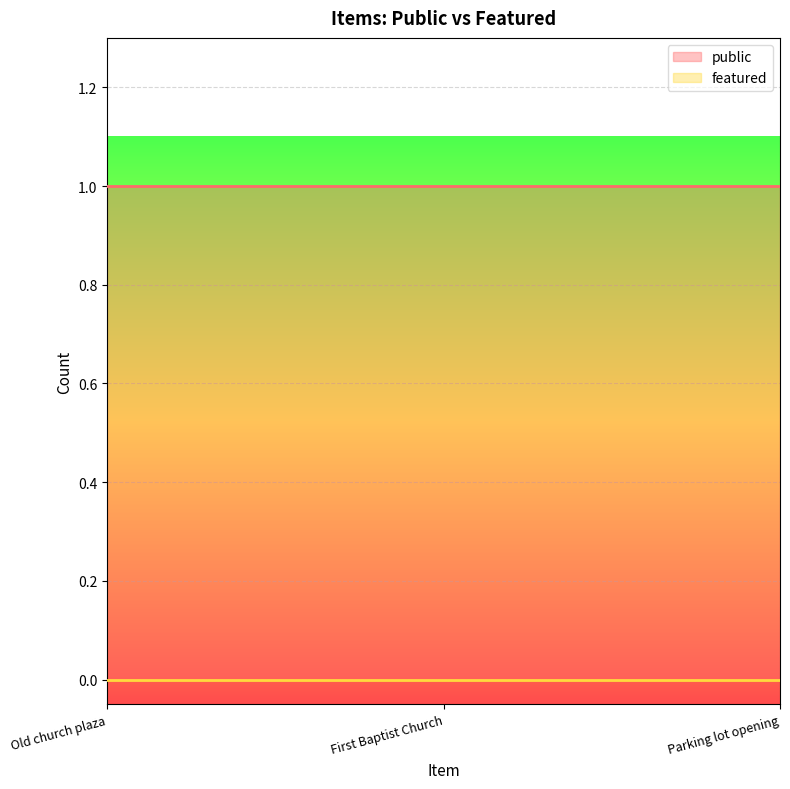

Which has a higher value, Old church plaza or First Baptist Church?

Old church plaza